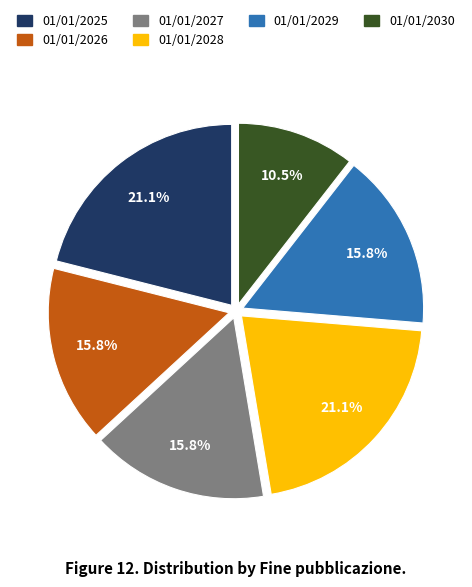

What is the ratio of the value at 01/01/2030 to the value at 01/01/2026?

0.7